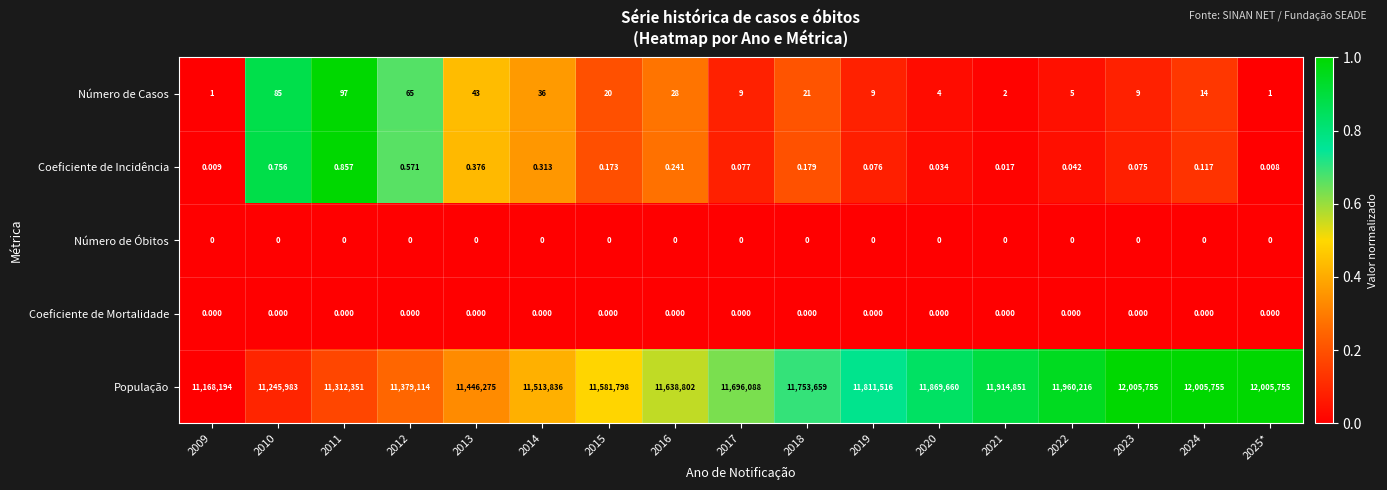

Which series changed the most between 2013 and 2019?

População